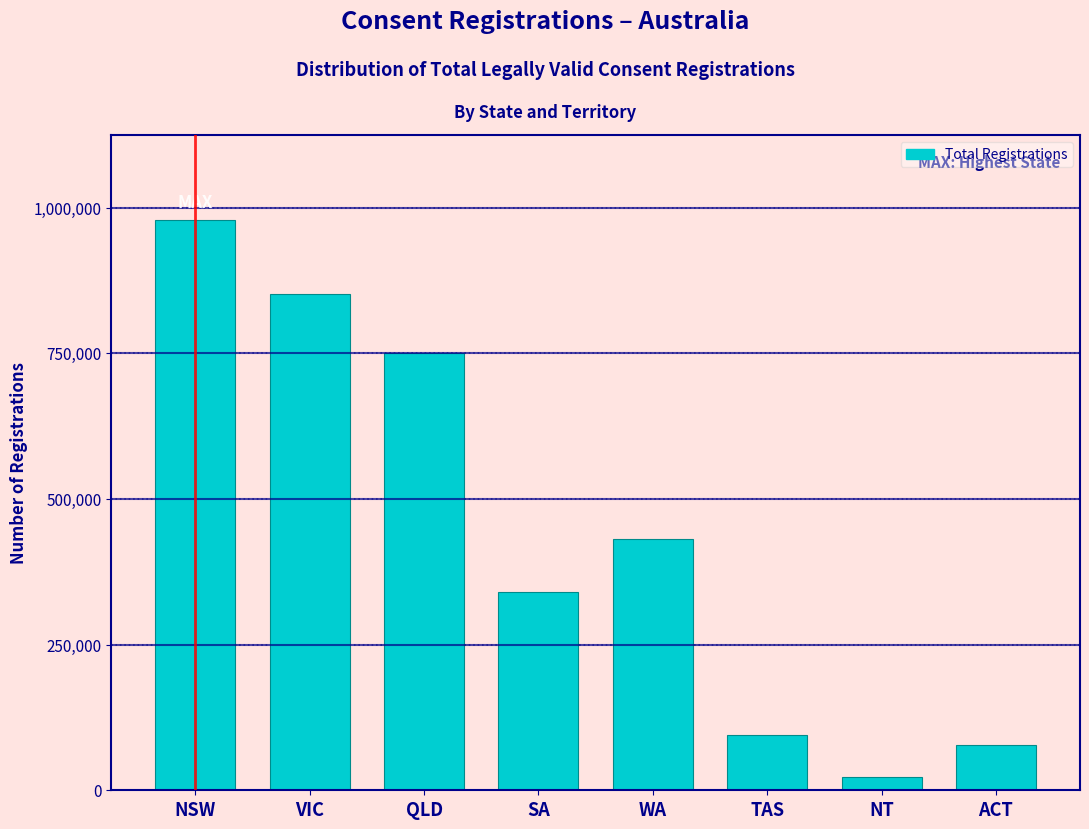

Reading left to right, list all the values displayed in this chart.

NSW=977786	VIC=851590	QLD=751136	SA=341060	WA=431232	TAS=94980	NT=22805	ACT=77769